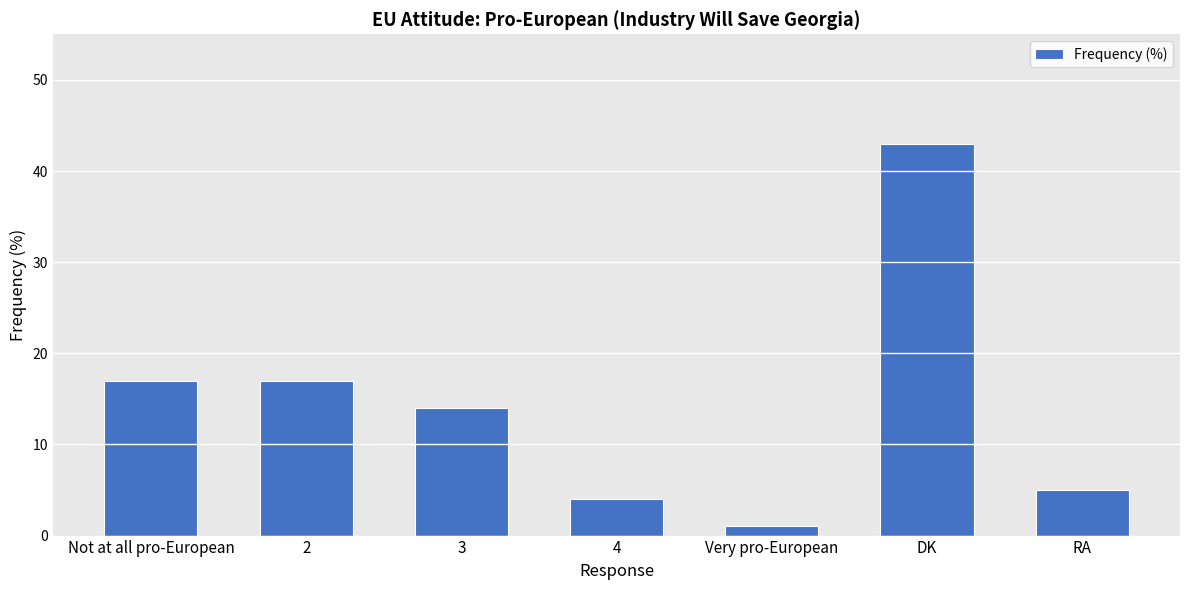

What is the difference between the values at RA and 3?

9